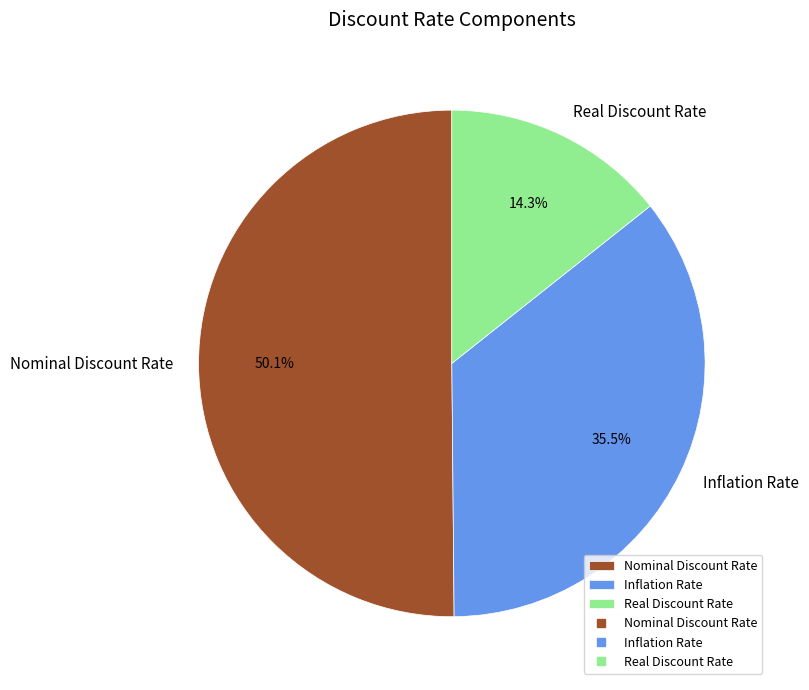

How many segments does this pie chart have?

3